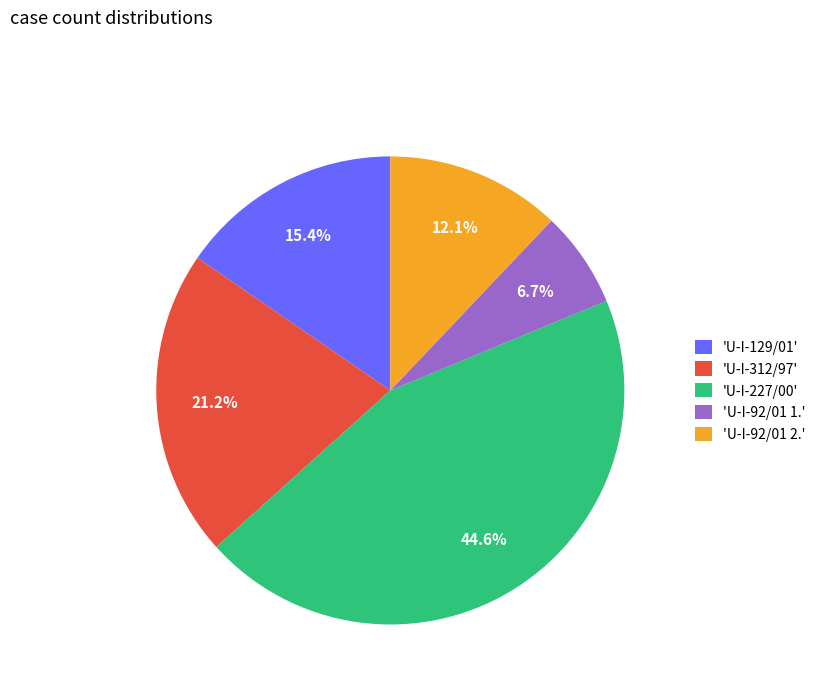

Is the sum of 'U-I-312/97' and 'U-I-92/01 2.' greater than half?

No